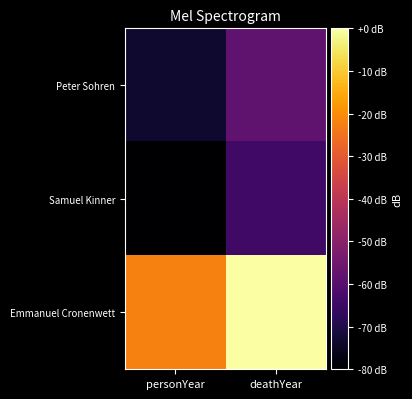

Which series has the largest range (max minus min)?

Emmanuel Cronenwett